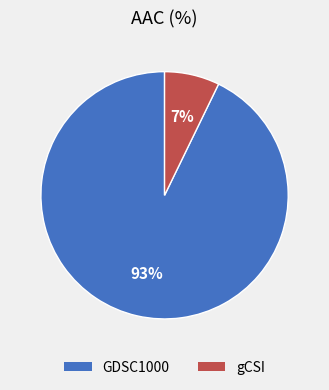

Between gCSI and GDSC1000, which is larger?

GDSC1000